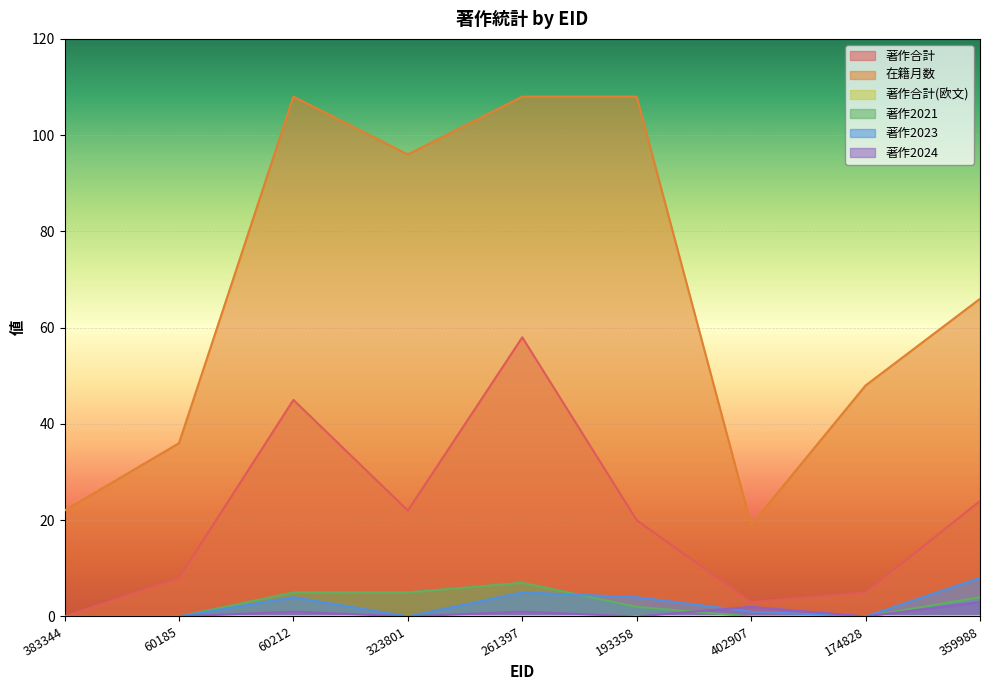

Between 402907 and 174828, which series saw the biggest shift?

在籍月数